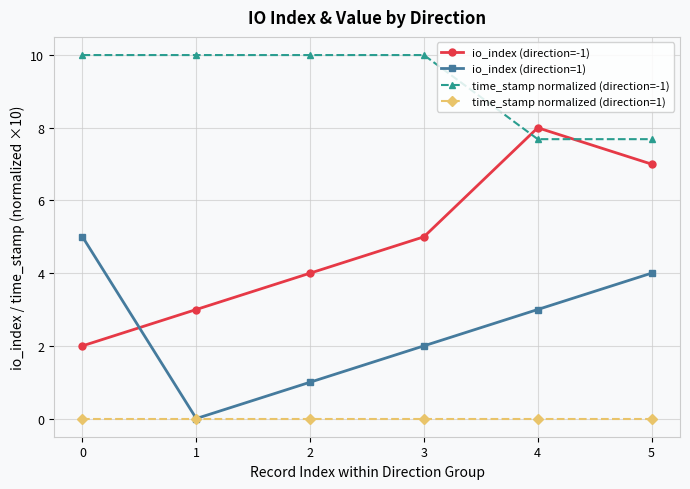

Reading left to right, what are all the values shown in this chart?

io_index (direction=-1): 2.0	3.0	4.0	5.0	8.0	7.0
io_index (direction=1): 5.0	0.0	1.0	2.0	3.0	4.0
time_stamp normalized (direction=-1): 10.0	10.0	10.0	10.0	7.7	7.7
time_stamp normalized (direction=1): 0.0	0.0	0.0	0.0	0.0	0.0